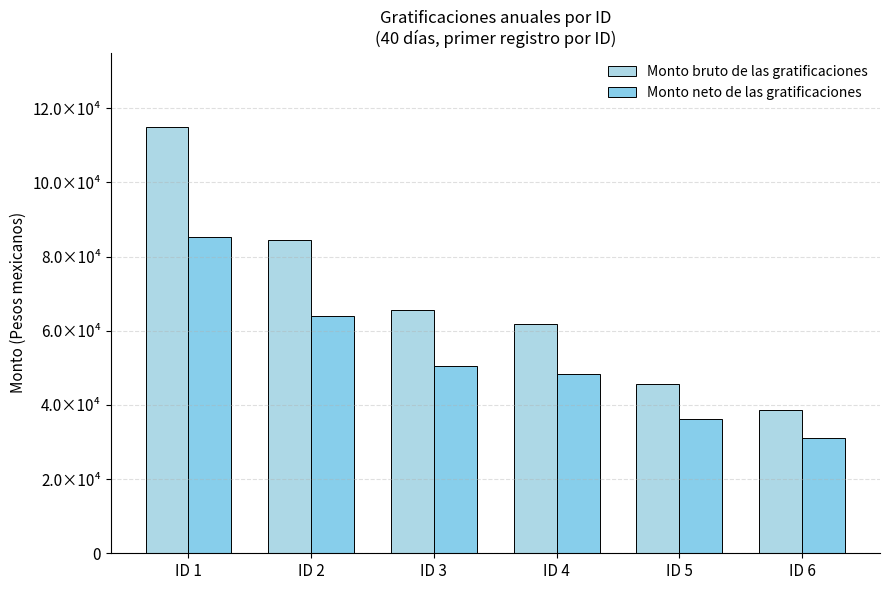

What is the difference between the highest and lowest values at ID 4?

13528.3